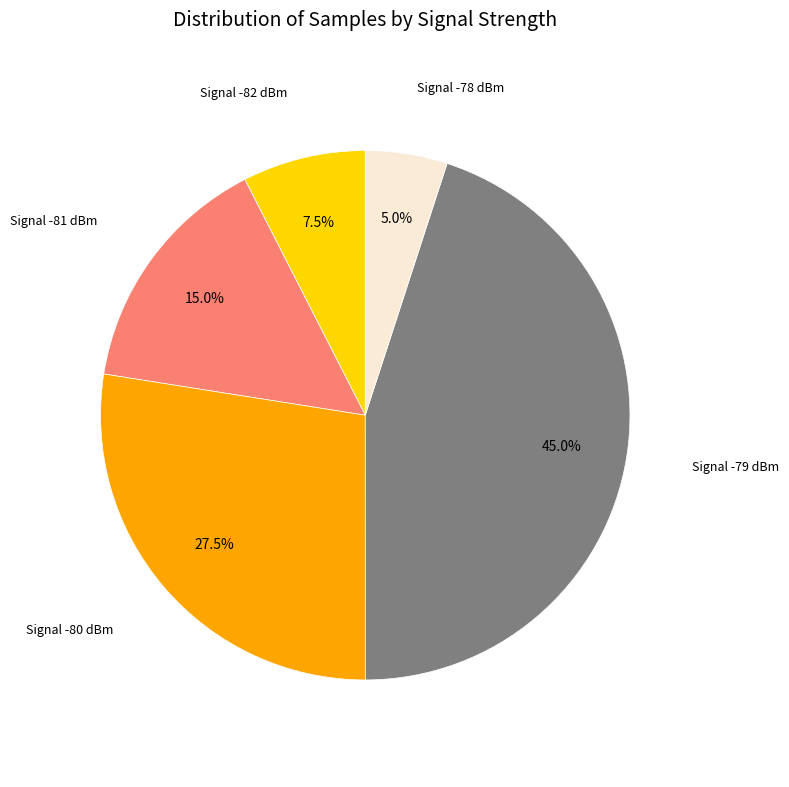

Is there any slice that represents more than half of the pie?

No